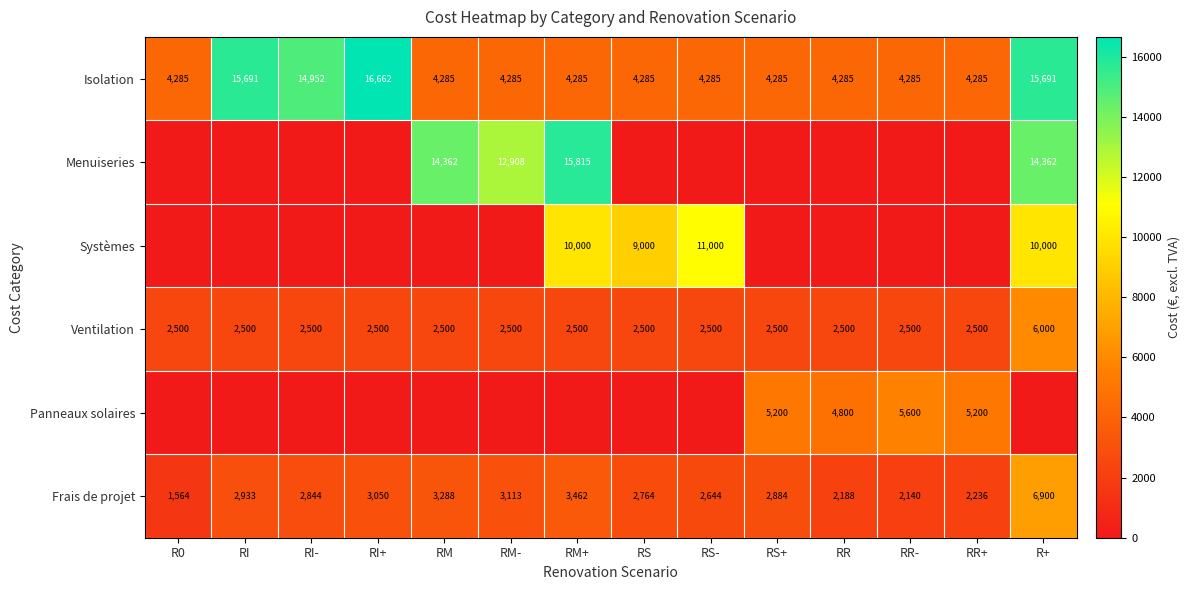

What is the difference between the maximum and second lowest values in the Isolation series?

12377